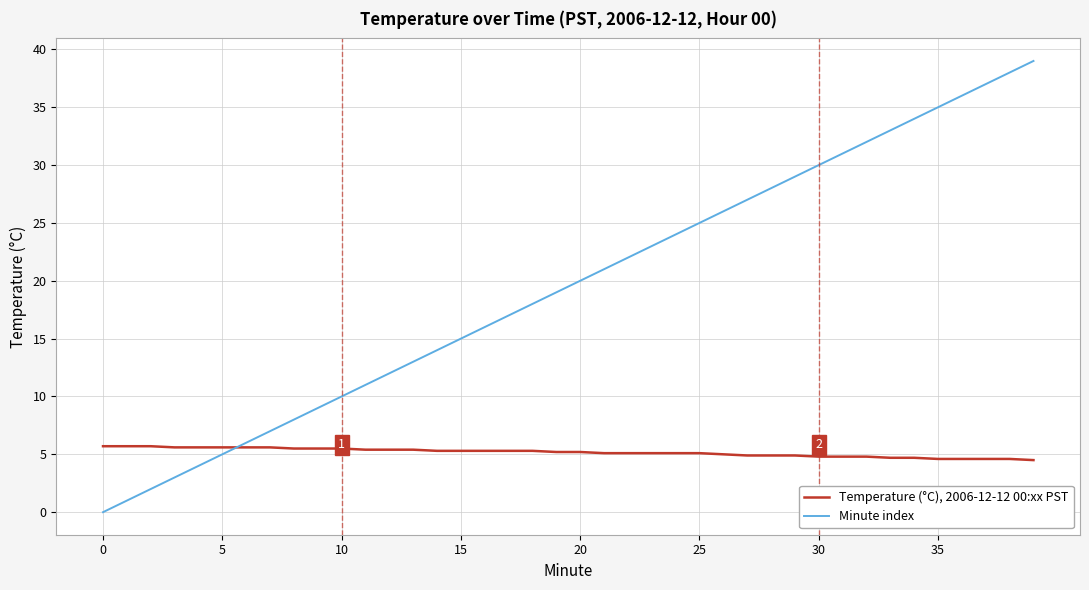

Which series has the widest spread of values?

Minute index